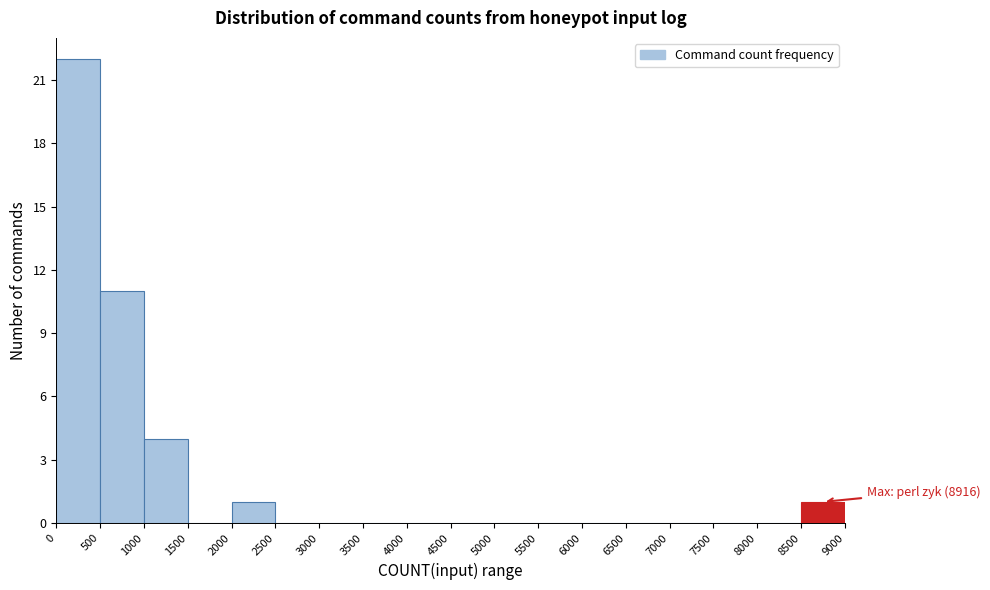

Which range on the x-axis has the tallest bar?

0 to 500